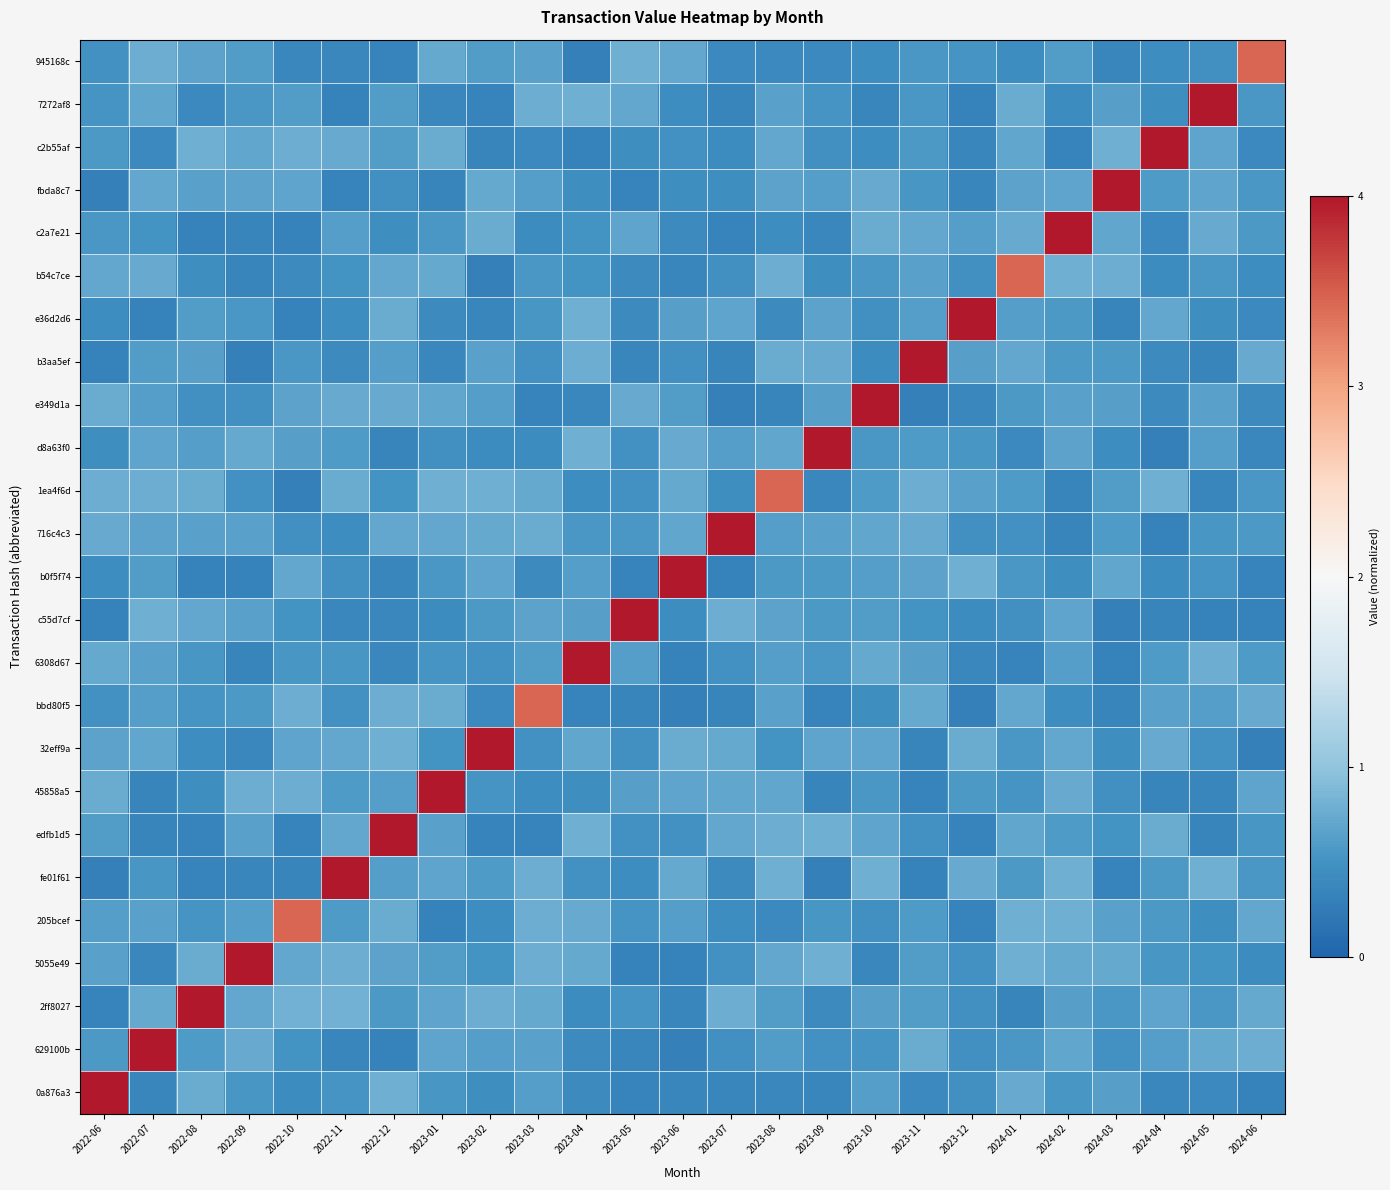

What is the total value across all series at 2024-06?

16.1